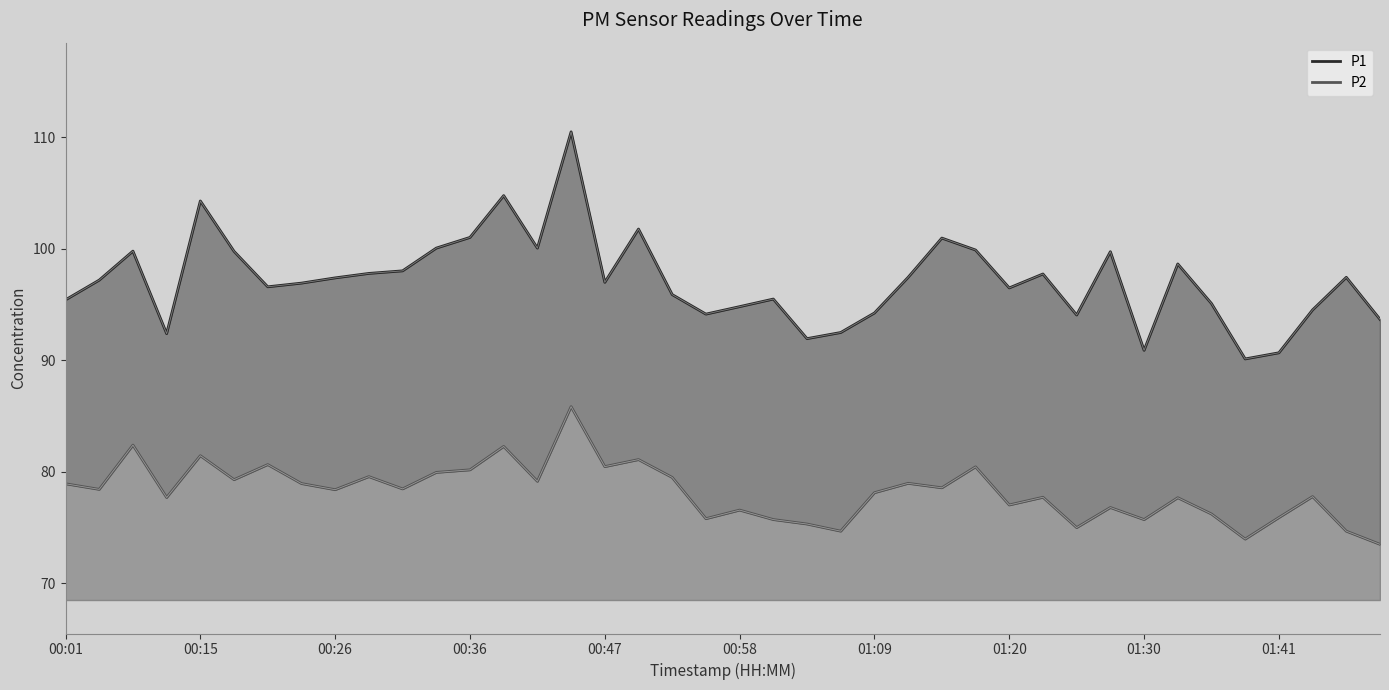

What is the minimum value for P2?

73.5